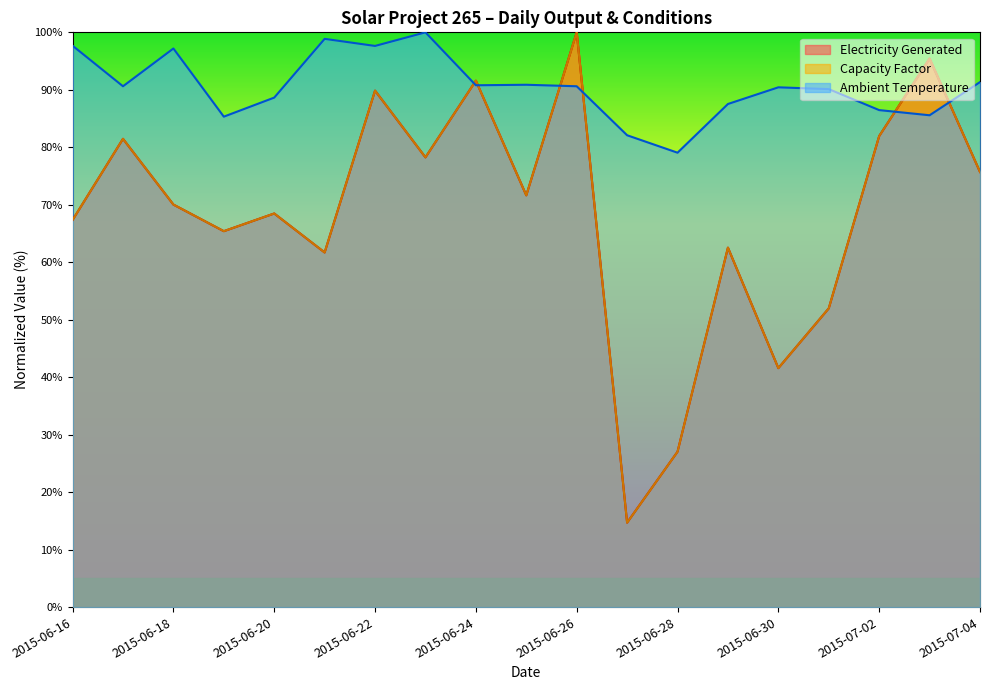

How many lines are shown in the chart?

3